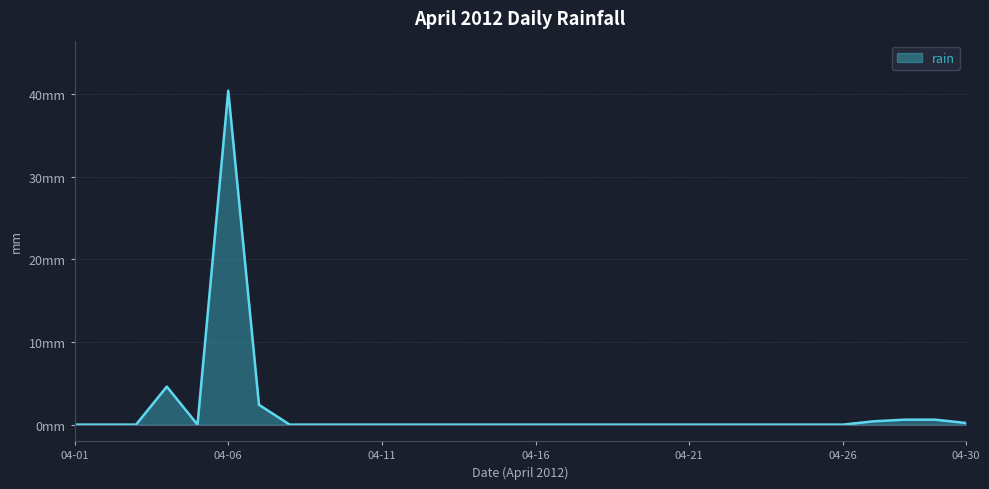

What is the average value?

1.6